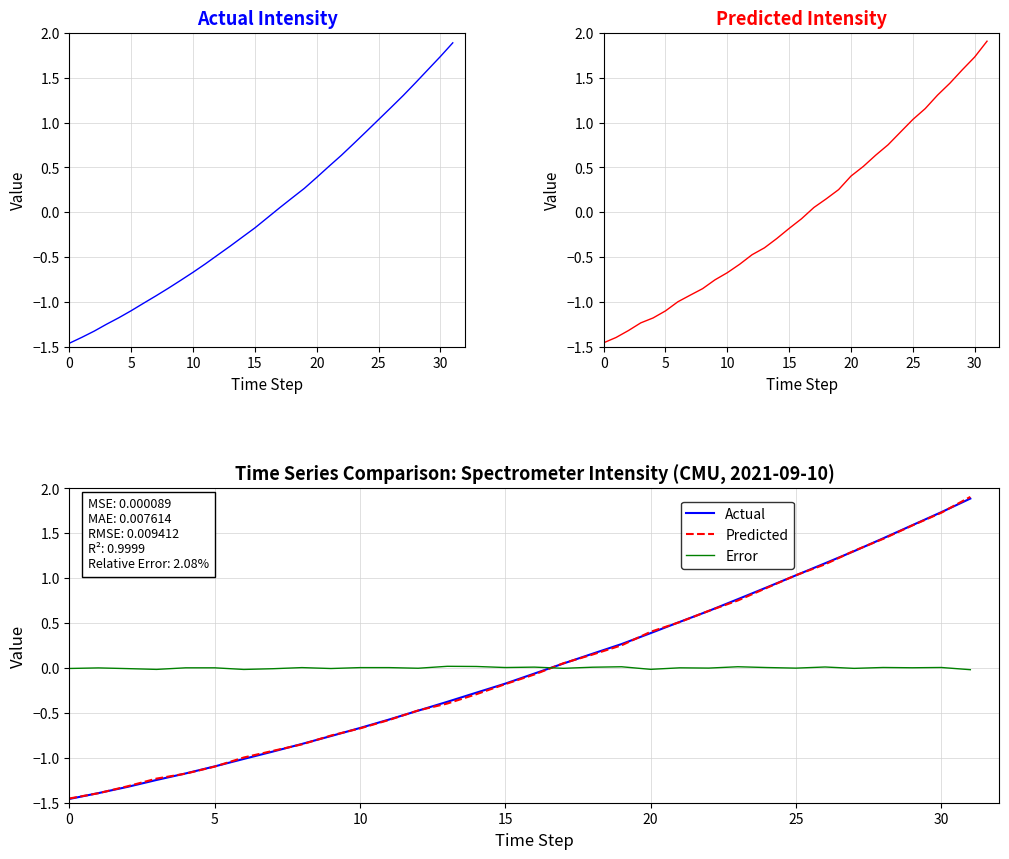

What is the value of the Predicted Intensity point at the 7th from the left?

-1.0